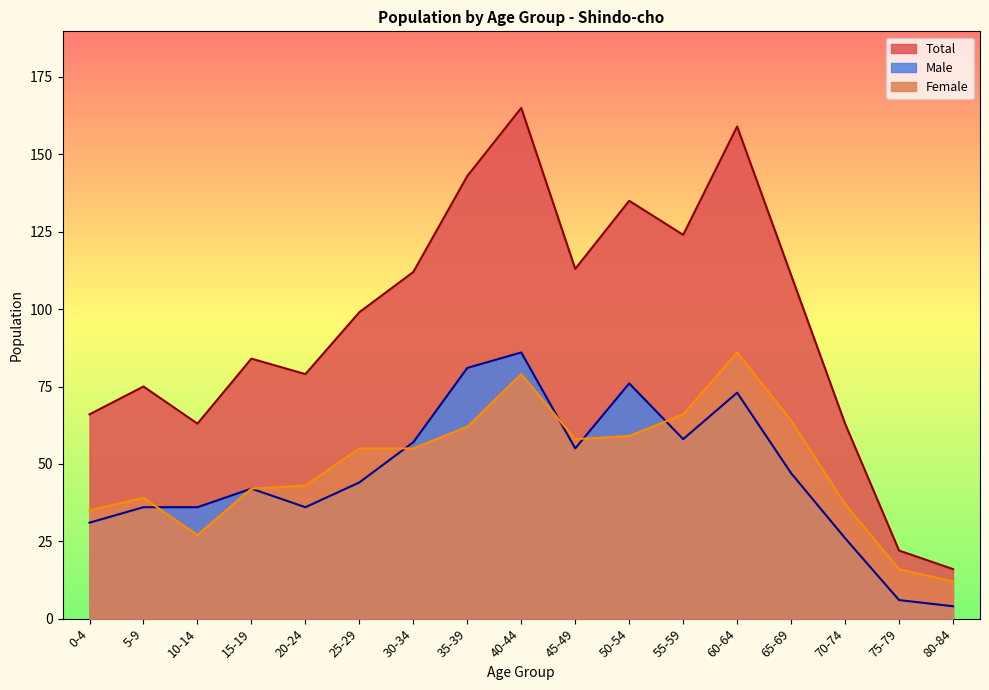

The Female series shows 77 at 25-29. True or false?

False